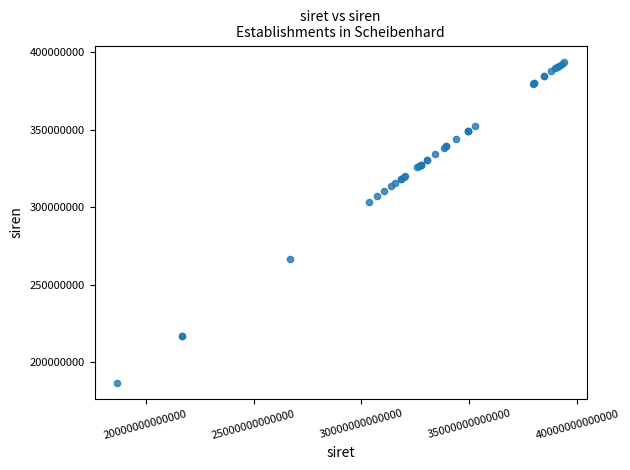

What Y value in the scatter plot is closest to 290357358?

303558993